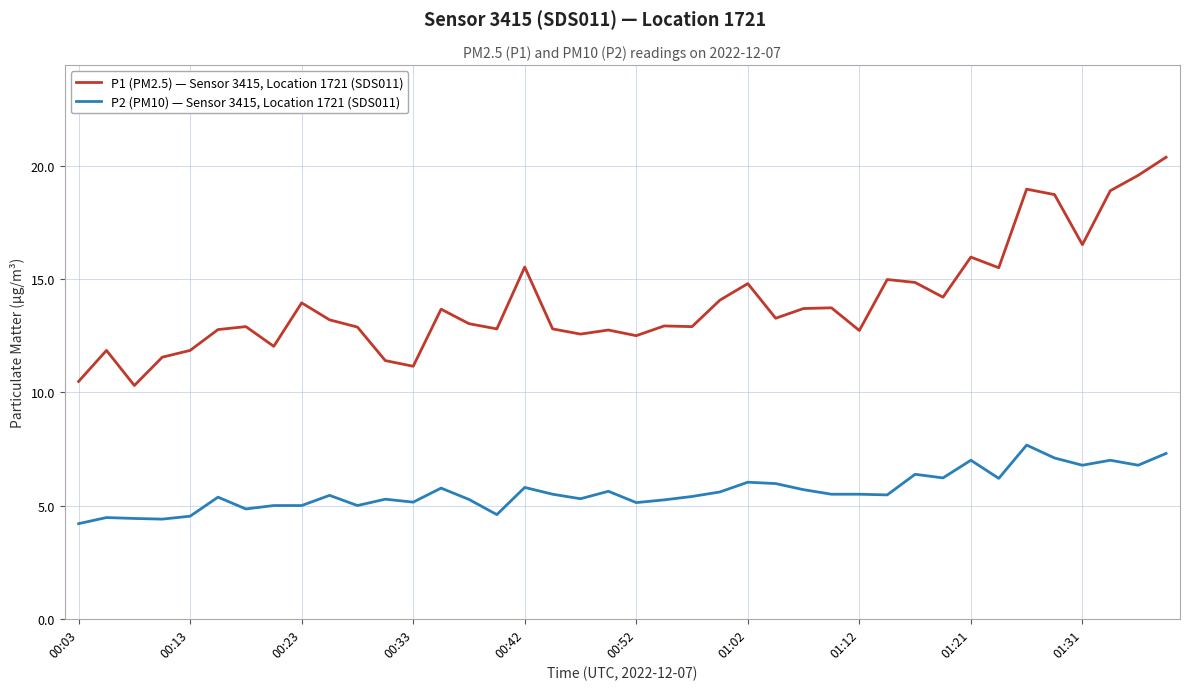

What is the difference between the maximum and minimum values in the P1 (PM2.5) — Sensor 3415, Location 1721 (SDS011) series?

10.1